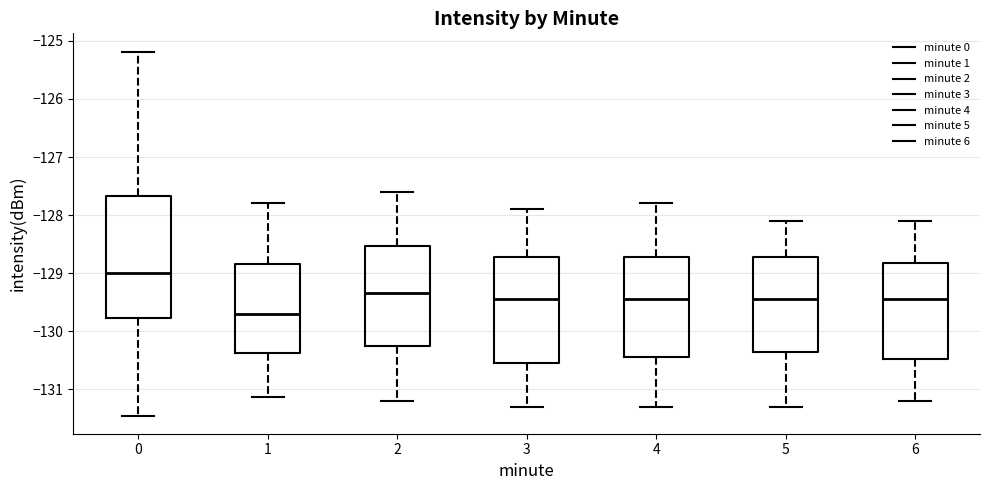

Reading left to right, transcribe this box plot: for each box, give where its median line is, the range the box spans, and where its two whiskers end, as read against the y-axis. The values are not printed on the chart, so give them approximately, as read against the axis.

0: median -129.0, box -129.8 to -127.7, whiskers -131.5 to -125.2
1: median -129.7, box -130.4 to -128.8, whiskers -131.1 to -127.8
2: median -129.3, box -130.2 to -128.5, whiskers -131.2 to -127.6
3: median -129.4, box -130.5 to -128.7, whiskers -131.3 to -127.9
4: median -129.4, box -130.4 to -128.7, whiskers -131.3 to -127.8
5: median -129.4, box -130.3 to -128.7, whiskers -131.3 to -128.1
6: median -129.4, box -130.5 to -128.8, whiskers -131.2 to -128.1